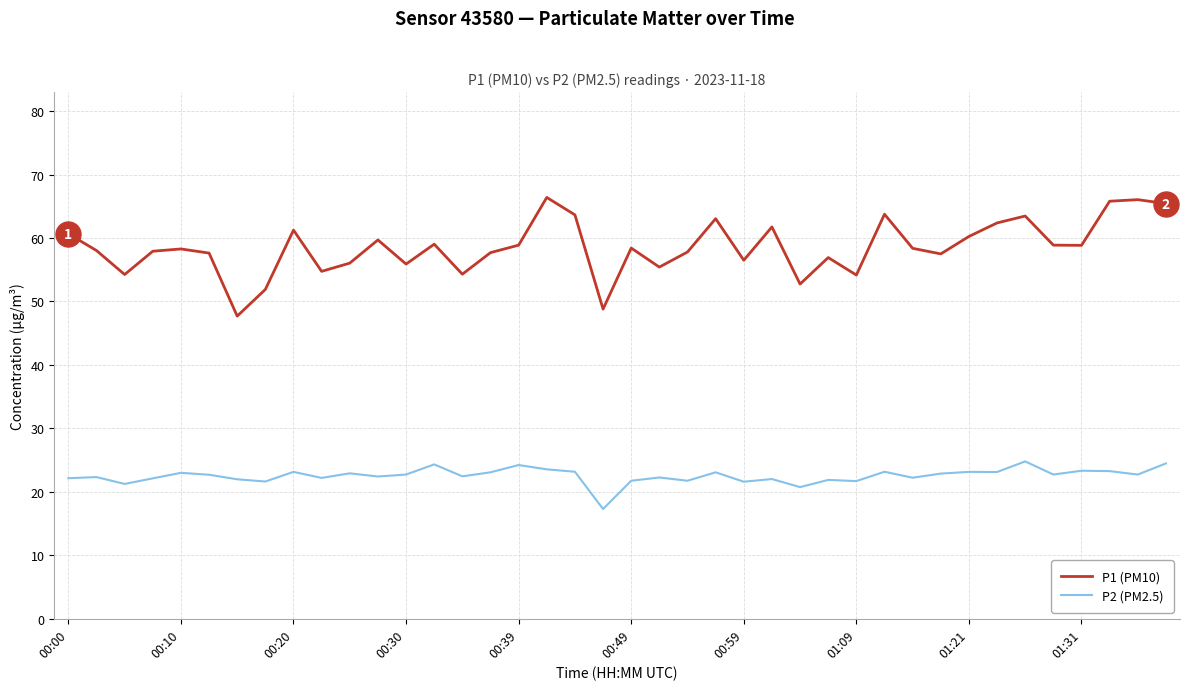

Rank the series by their maximum value, from highest to lowest.

P1 (PM10), P2 (PM2.5)